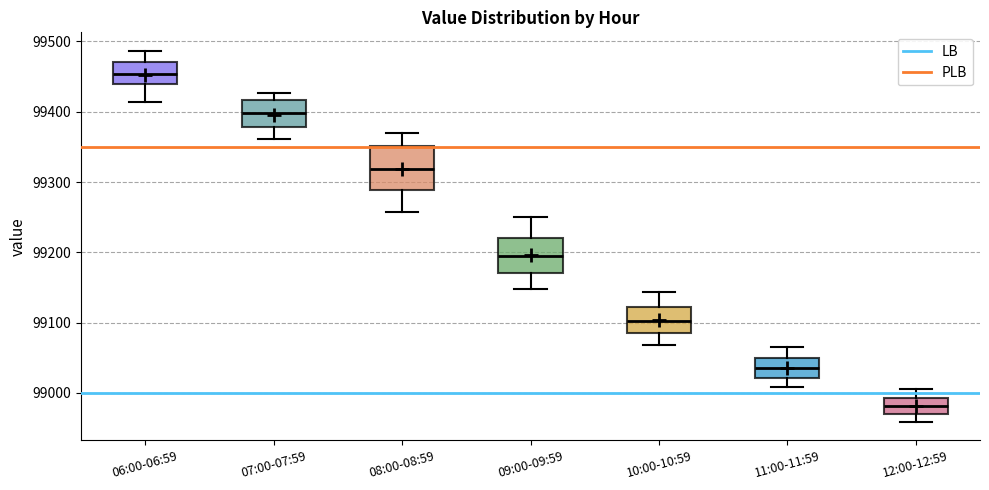

Which box has the highest median line?

06:00-06:59